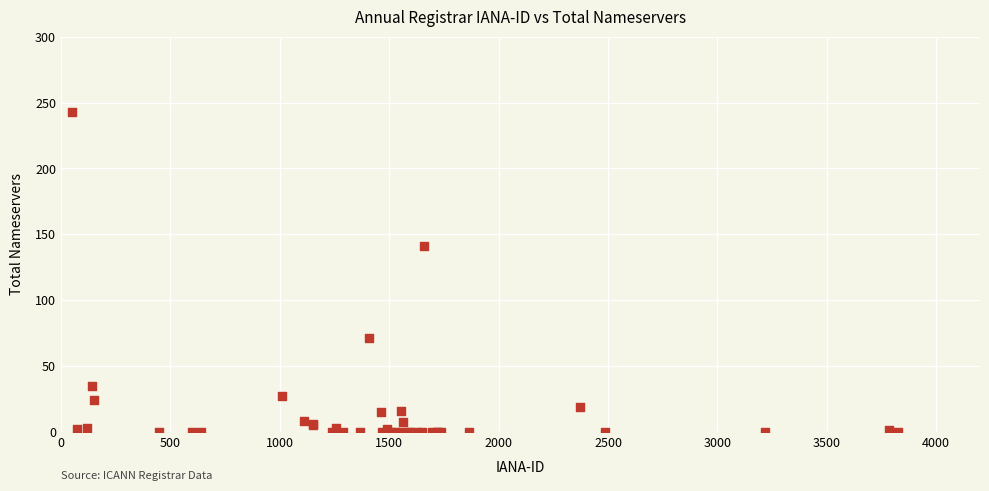

What Y value in the scatter plot is closest to 121?

141